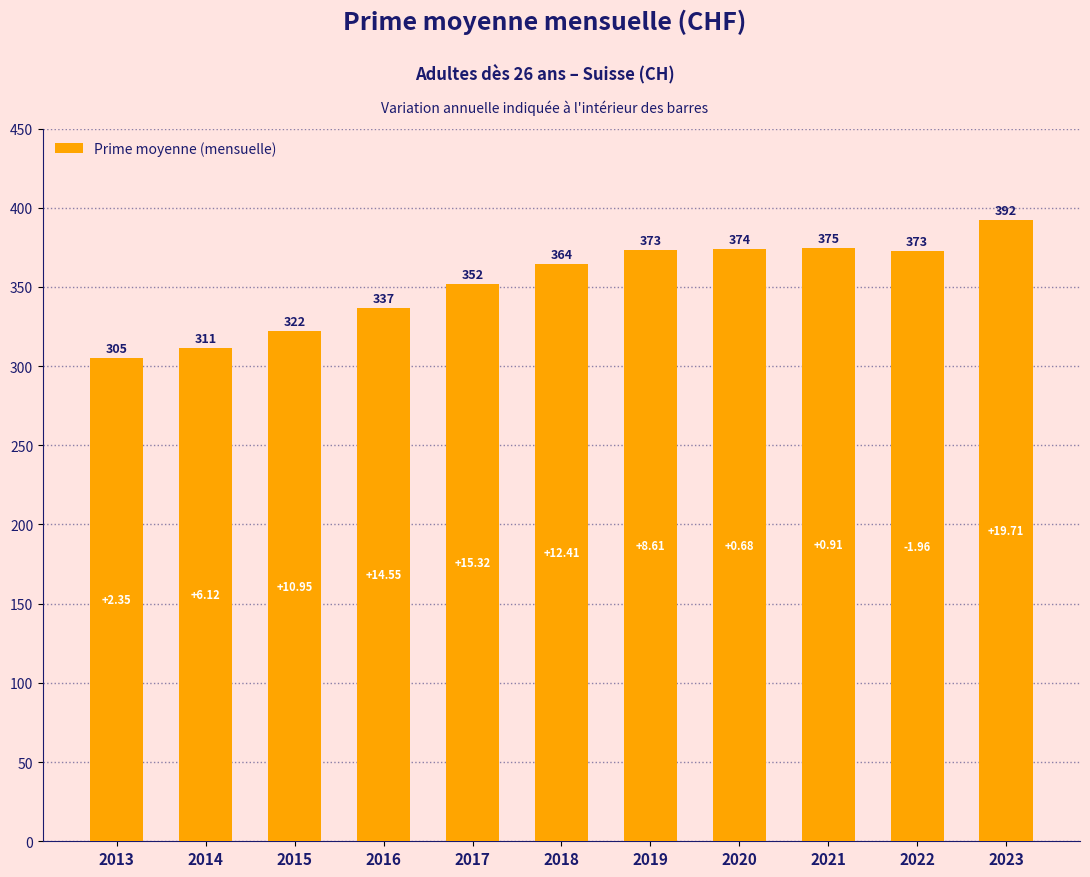

Approximately how many times larger is the value at 2020 compared to 2019?

1.0